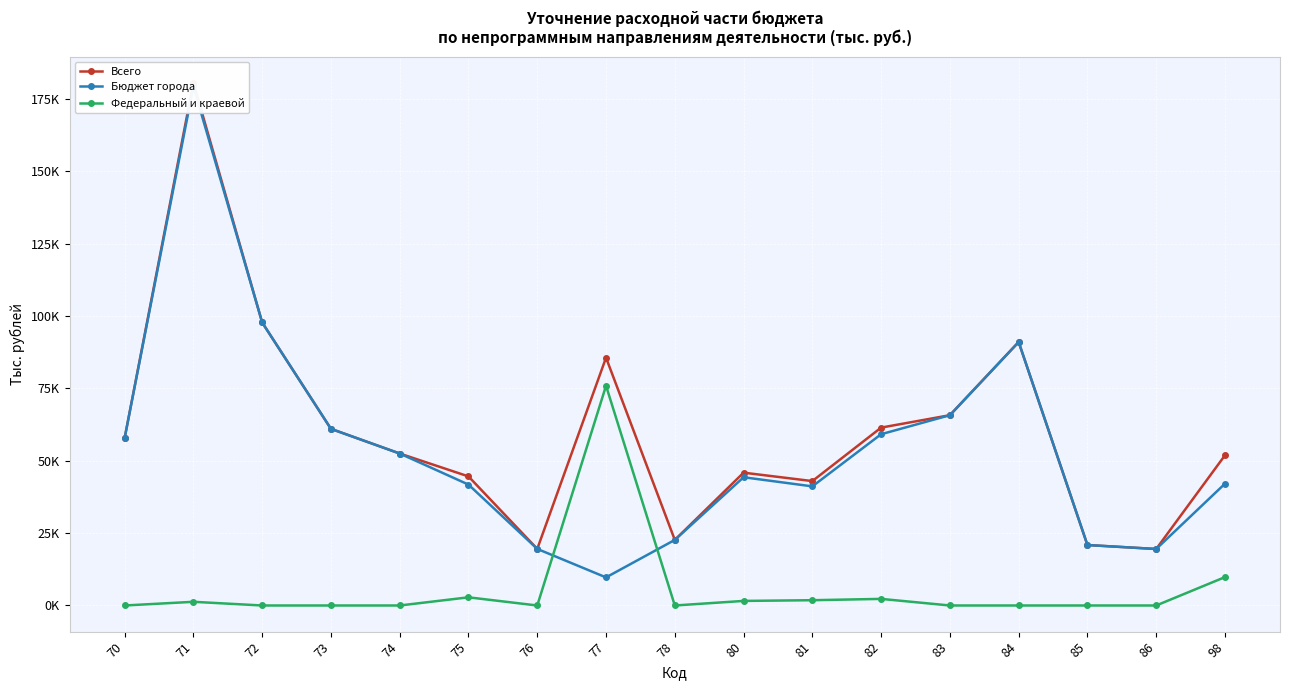

What is the value of the Бюджет города point at the 1st from the left?

57808.1